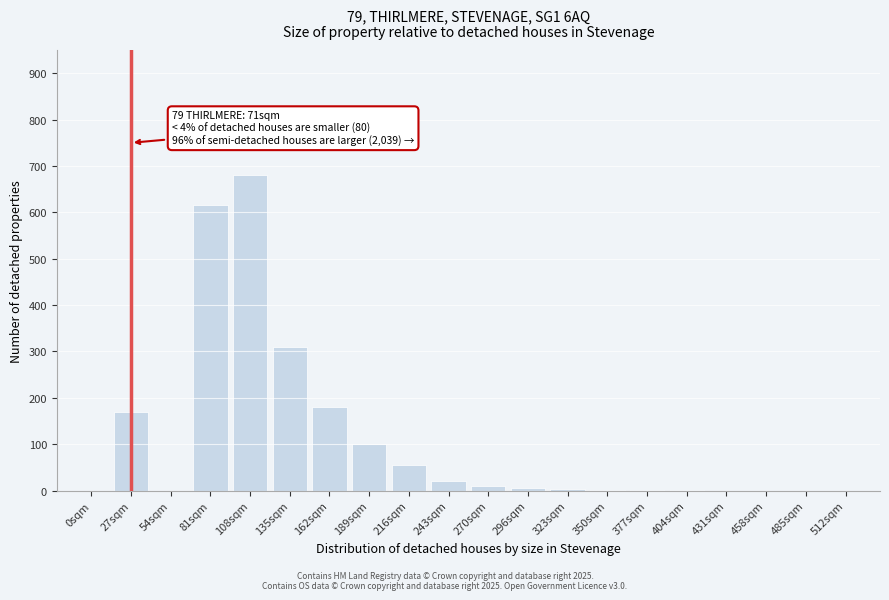

What is the change in value from 108sqm to 485sqm?

-680